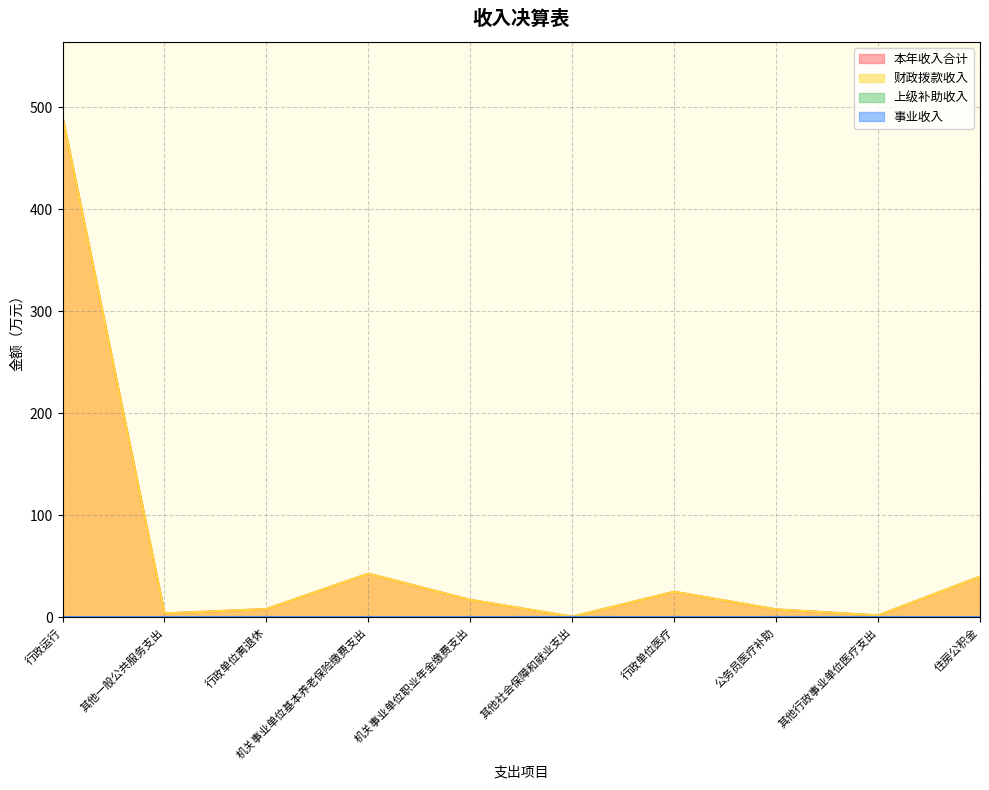

What is the label of the 10th point from the right?

行政运行